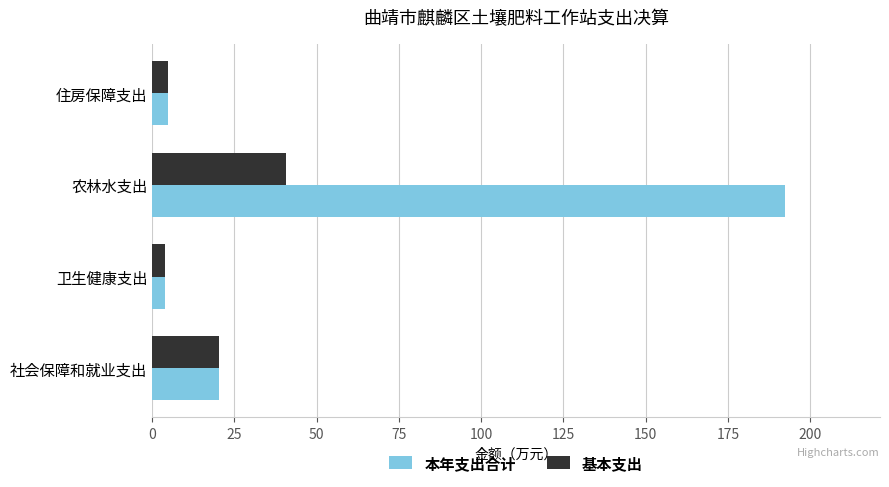

What is the greatest value displayed?

192.3